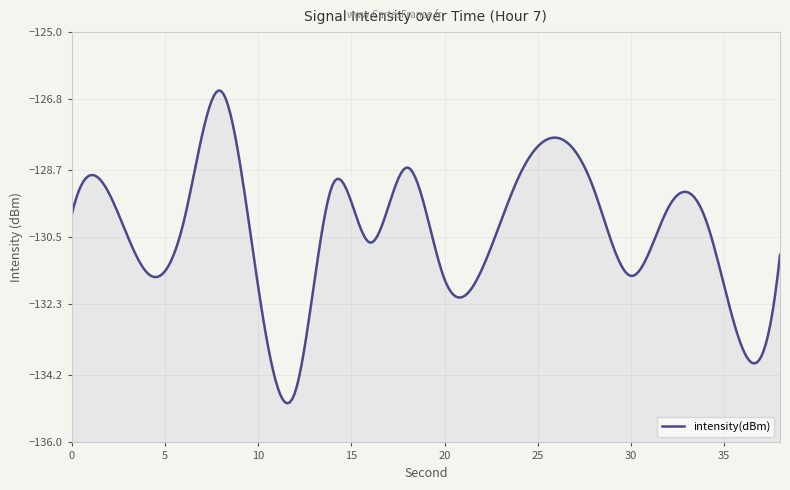

Reading left to right, list all the values displayed in this chart.

-129.9	-129.3	-131.4	-130.1	-126.6	-131.8	-134.6	-129.1	-130.6	-128.6	-131.6	-131.4	-128.9	-127.8	-129.2	-131.5	-129.7	-130.0	-133.5	-131.0